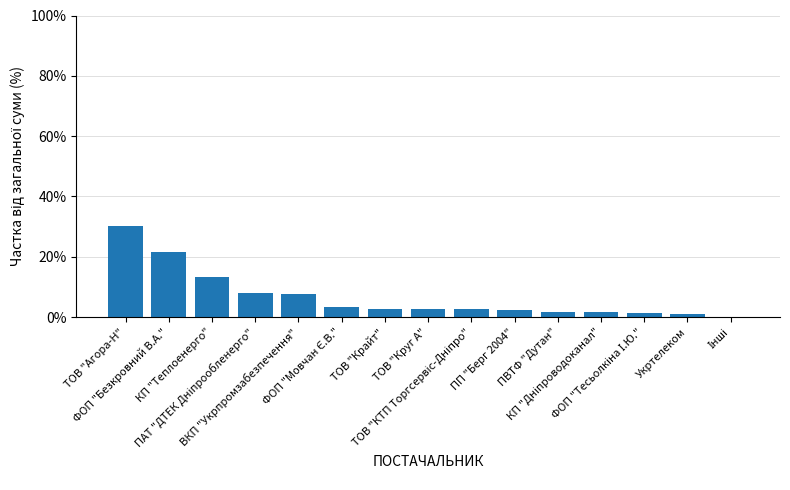

What is the maximum value shown in the chart?

30.2